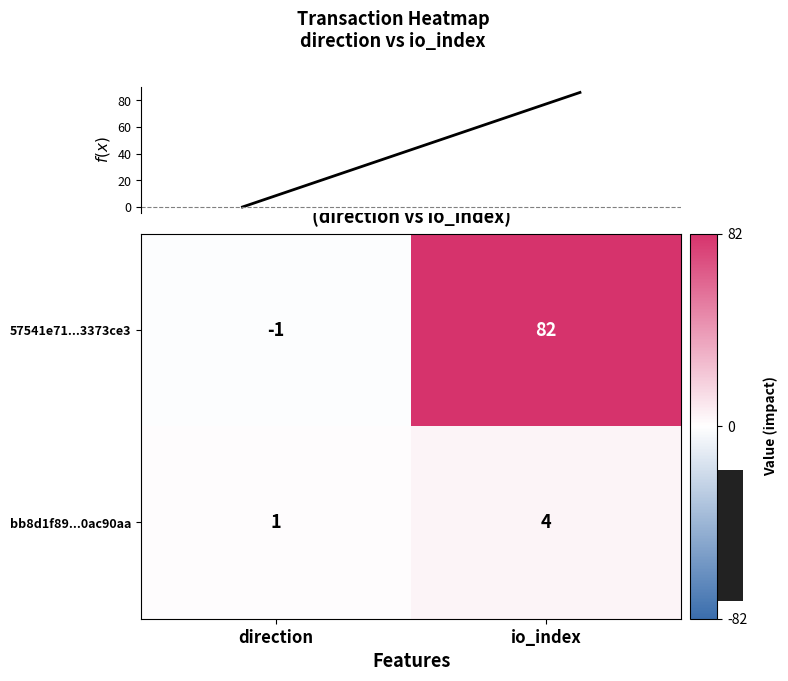

How many values in 57541e71...3373ce3 are above zero?

1